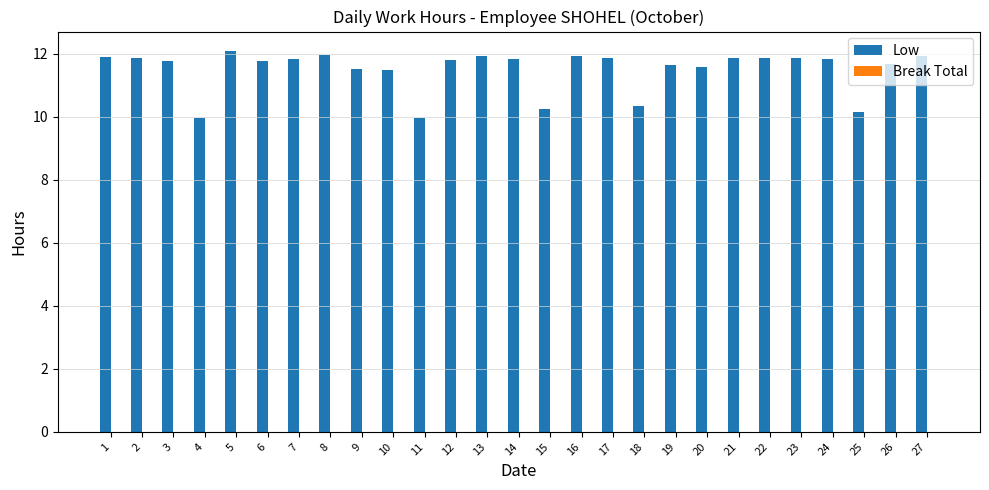

Which has a higher value, 20 or 23?

23